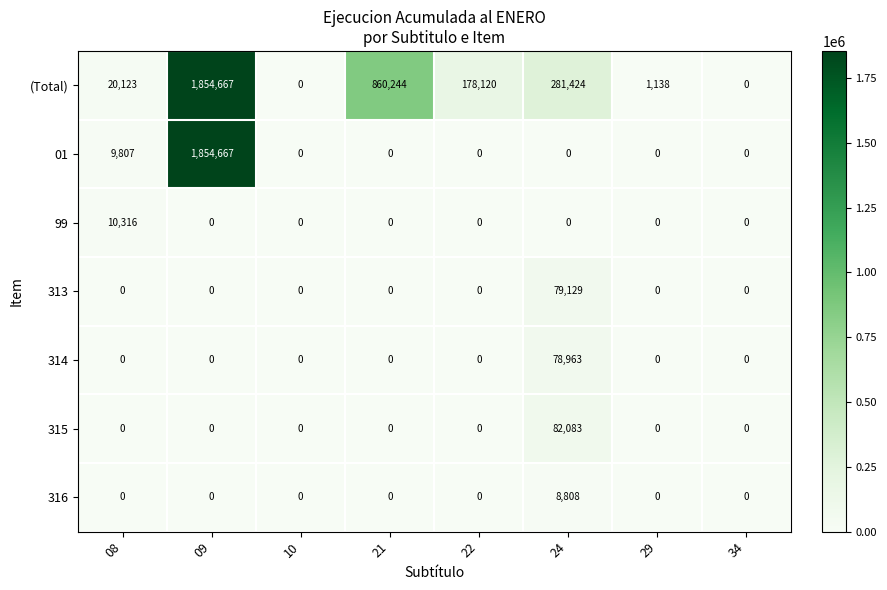

The value of (Total) at 10 is -1006545. True or false?

False